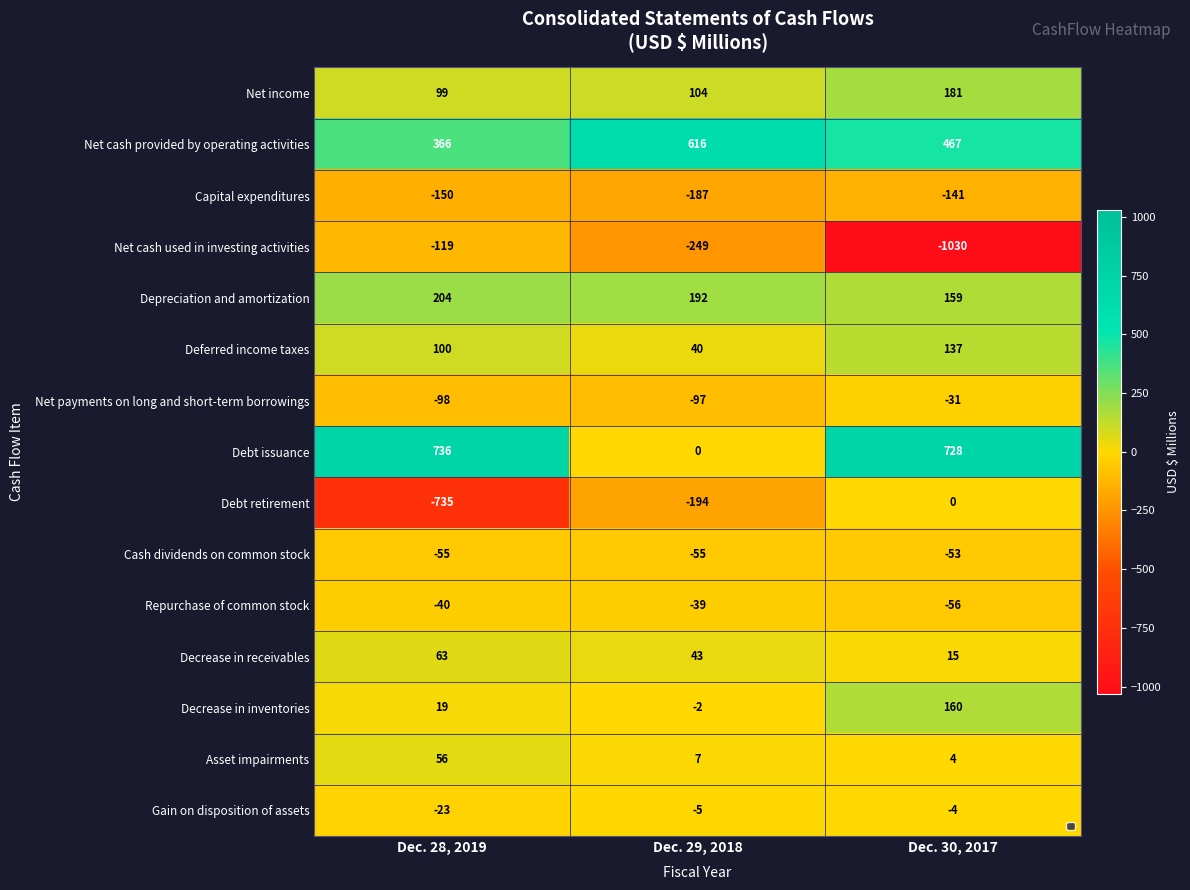

True or false: Net payments on long and short-term borrowings has a value of -31 at Dec. 30, 2017.

True